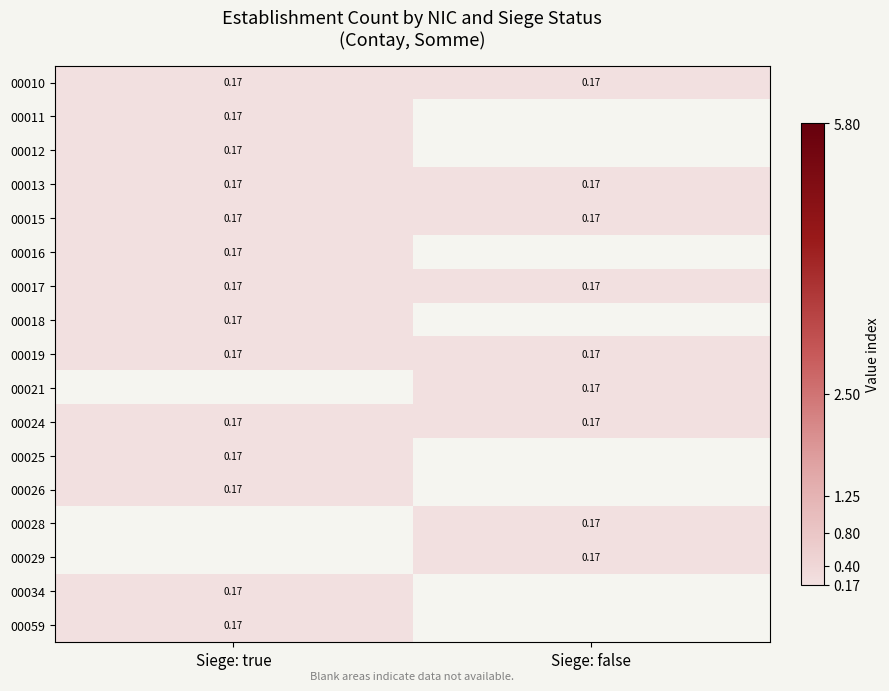

Is it true that 00013 equals 0.1 at Siege: true?

False